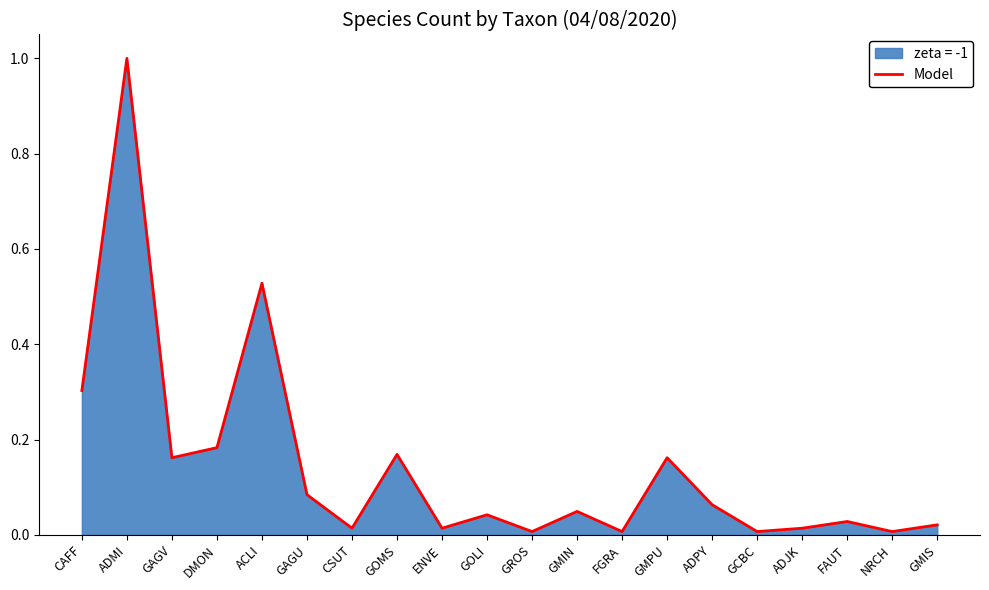

What value does the data have at DMON?

0.2